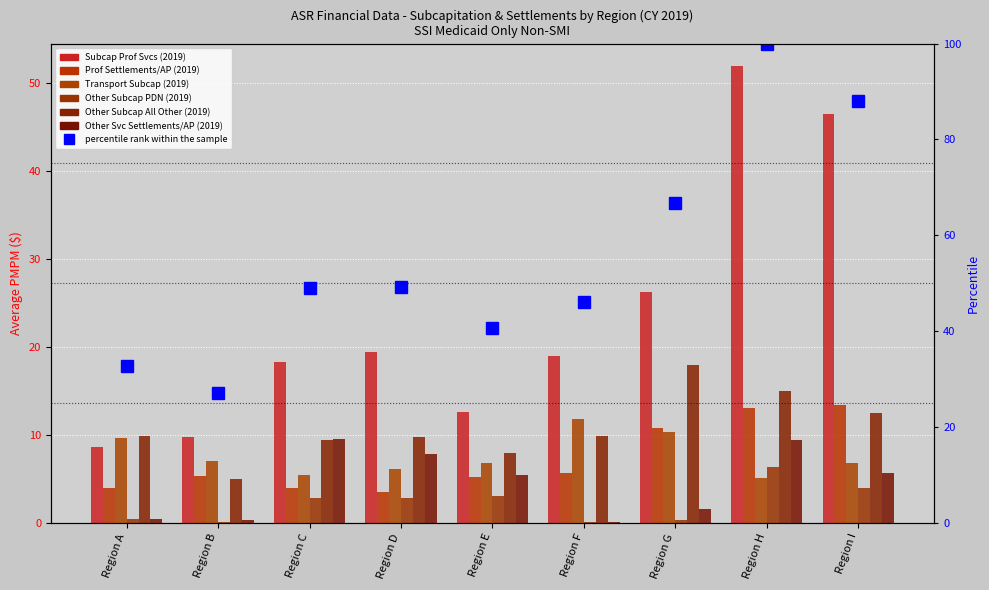

What is the sum of the Subcapitated Professional Services (2019) values at Region A and Region H?

60.5